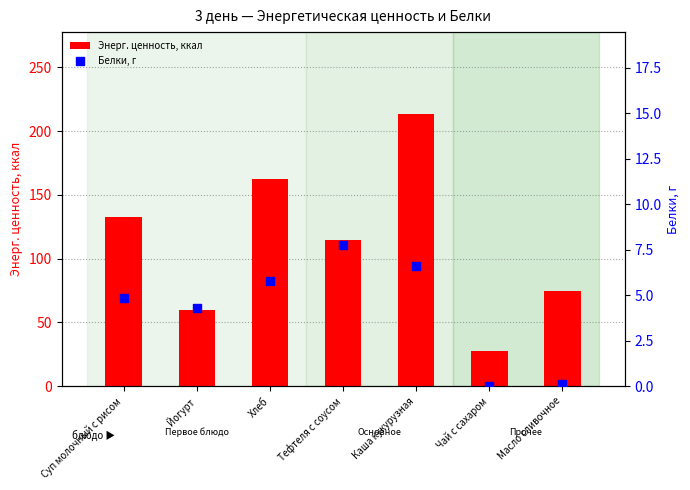

Which series has the widest spread of Y values?

Энерг. ценность, ккал